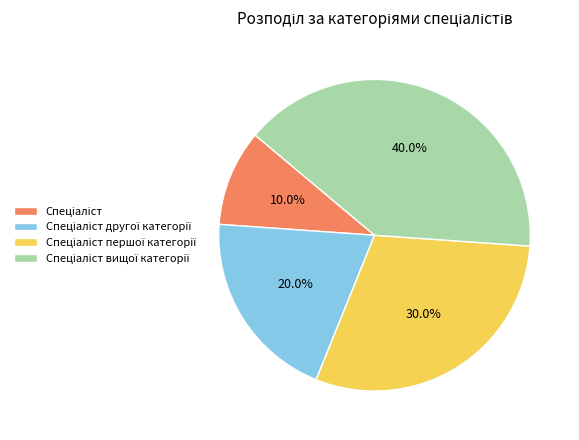

Is there any slice that represents more than half of the pie?

No